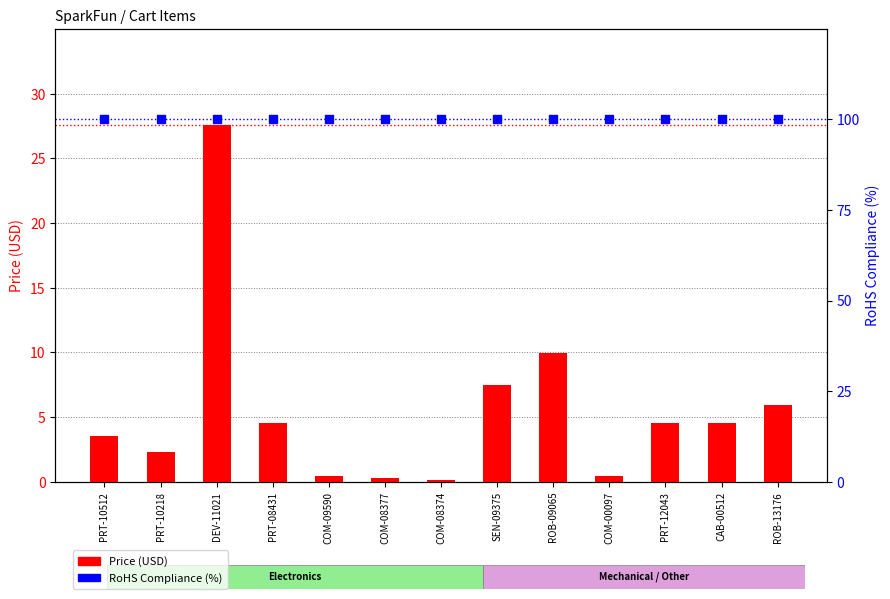

What are all the series names shown in the legend?

Price (USD), RoHS Compliance (%)